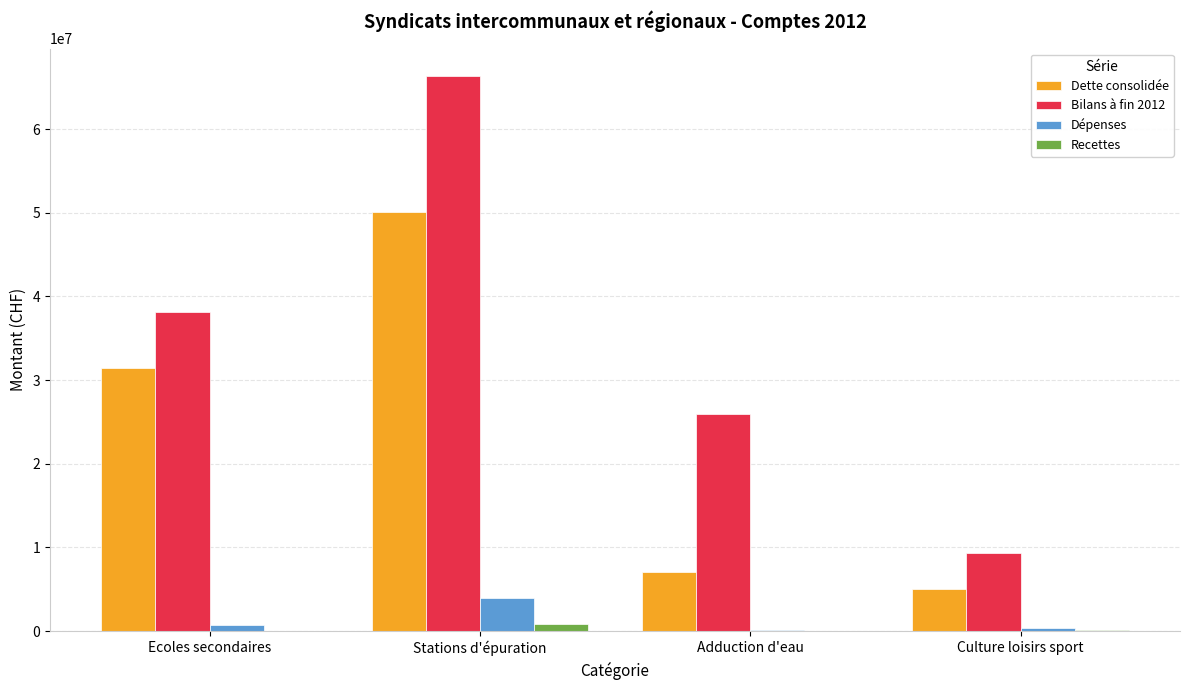

At which category does the chart reach its peak across all series?

Stations d'épuration